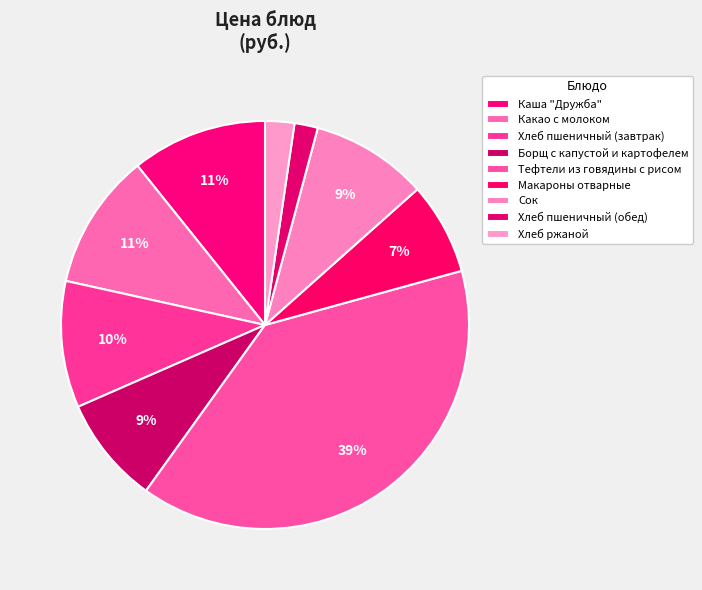

Approximately how many times larger is the value at Сок compared to Борщ с капустой и картофелем?

1.1